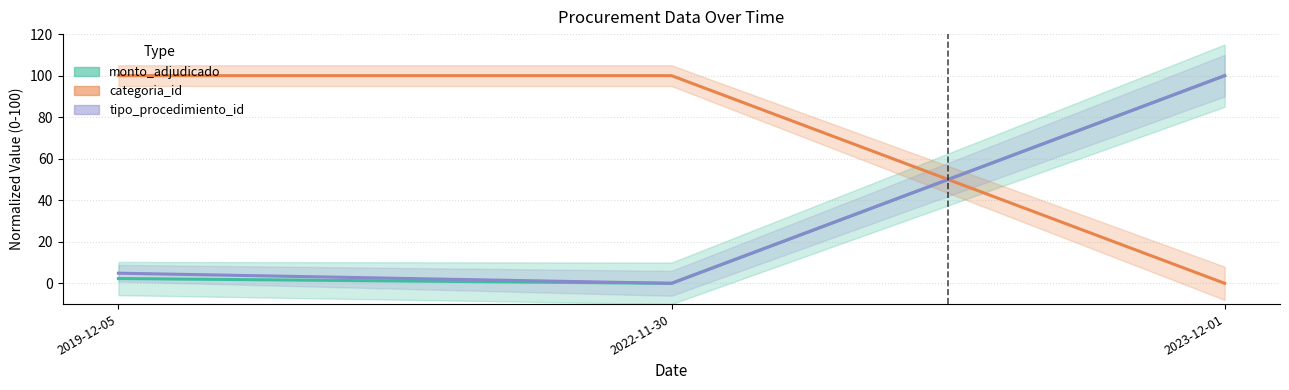

How many positive values does the monto_adjudicado series have?

2